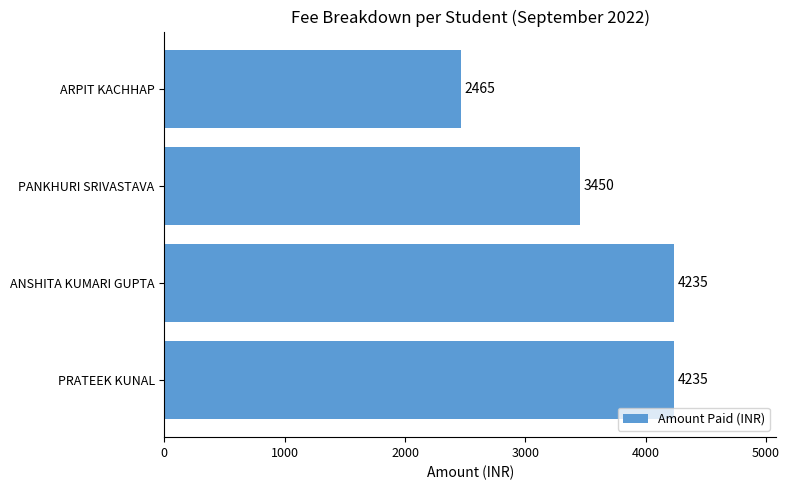

The value at ARPIT KACHHAP is 4174. True or false?

False